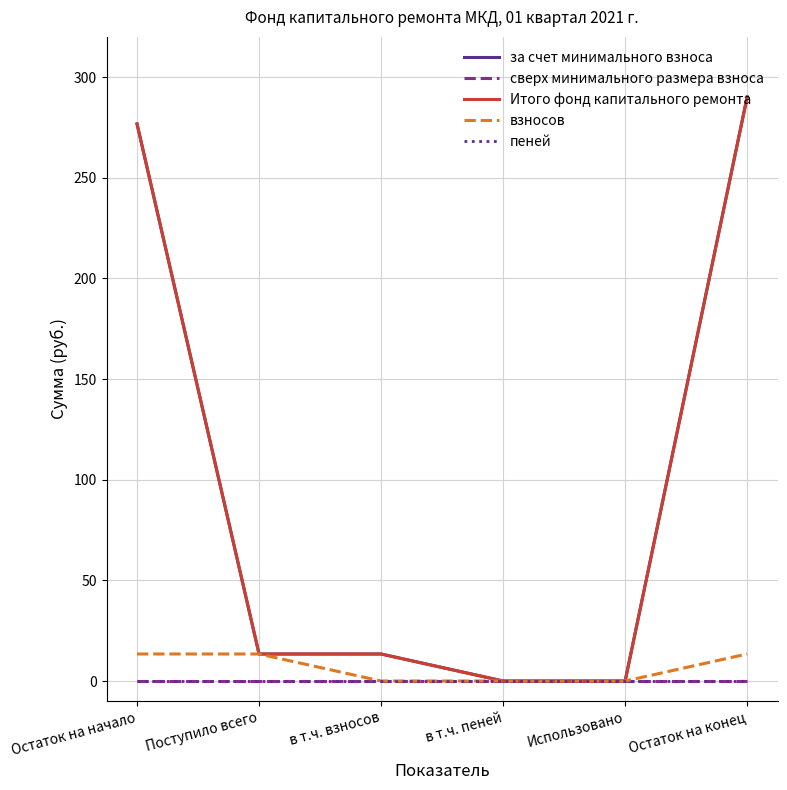

What position from the right is Остаток на начало?

6